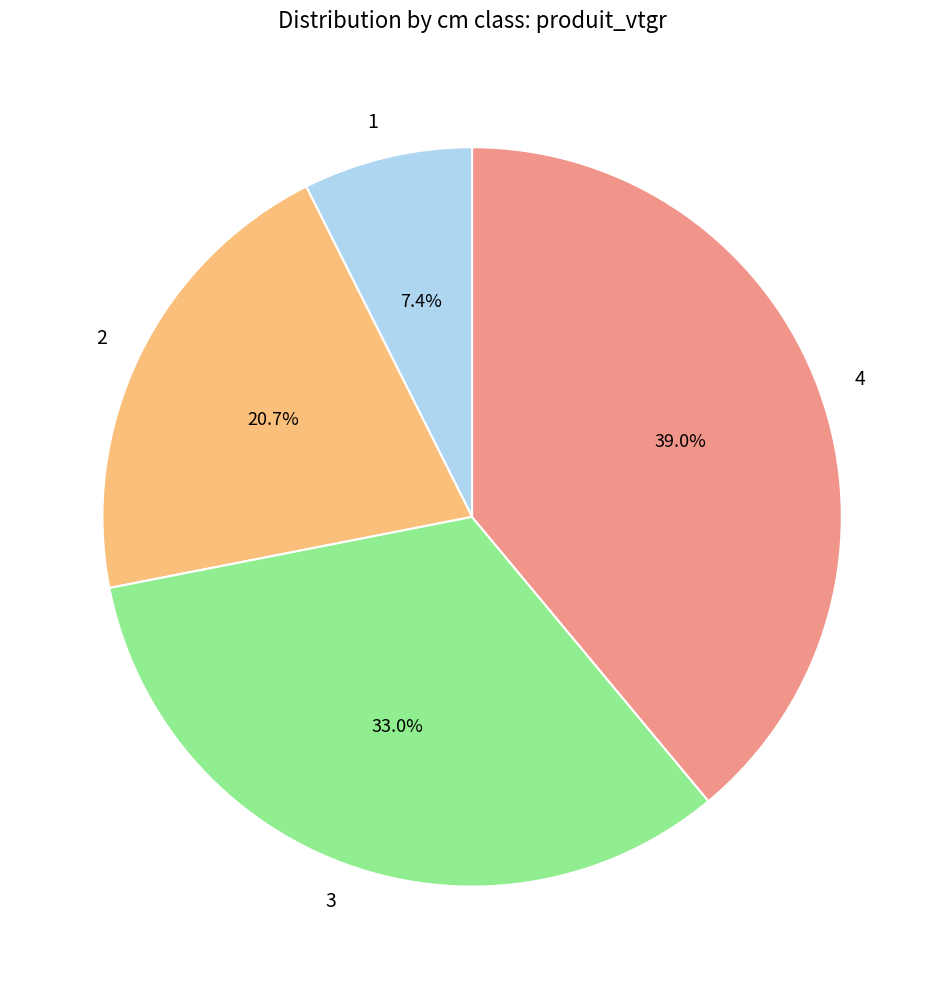

To the nearest percent, what is the combined percentage of 4 and 3?

72%